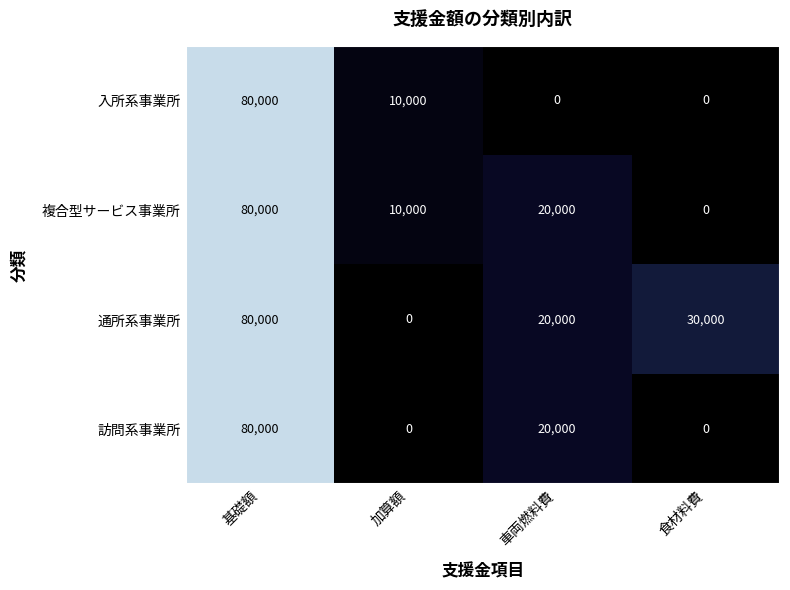

What is the average value of the 訪問系事業所 series?

25000